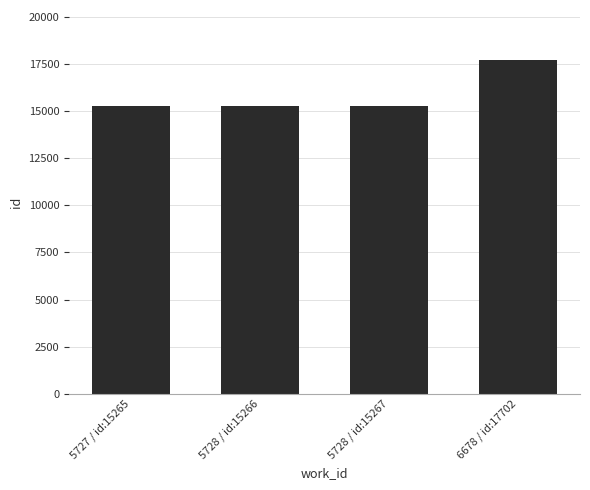

What is the value of the 4th bar from the left?

17702